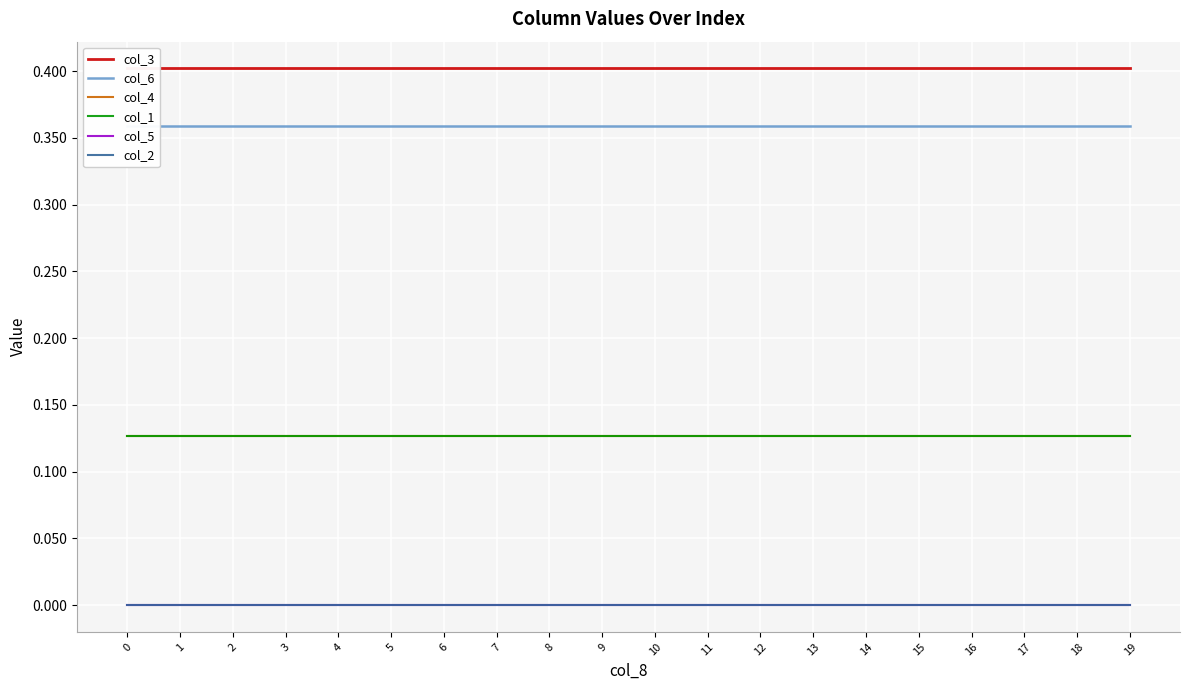

List the labels in order of col_4 value, smallest first.

0, 1, 2, 3, 4, 5, 6, 7, 8, 9, 10, 11, 12, 13, 14, 15, 16, 17, 18, 19